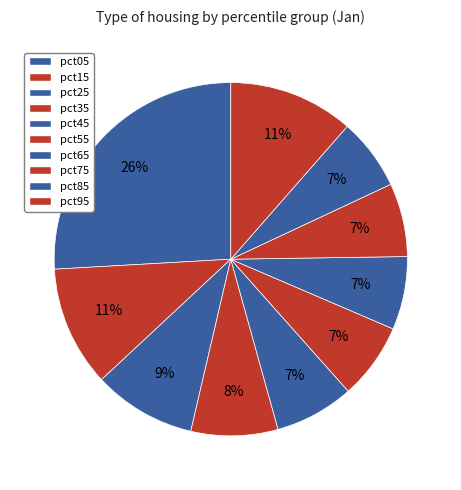

What is the largest slice in the pie chart?

pct05